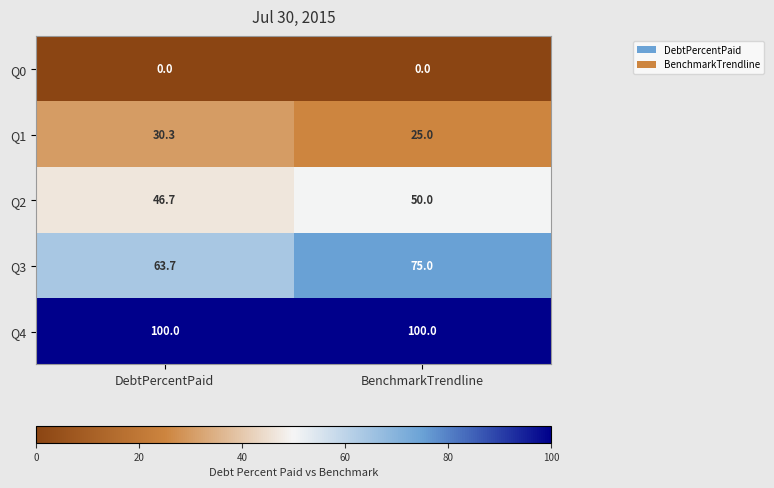

Rank the series by their average value, from highest to lowest.

Q4, Q3, Q2, Q1, Q0